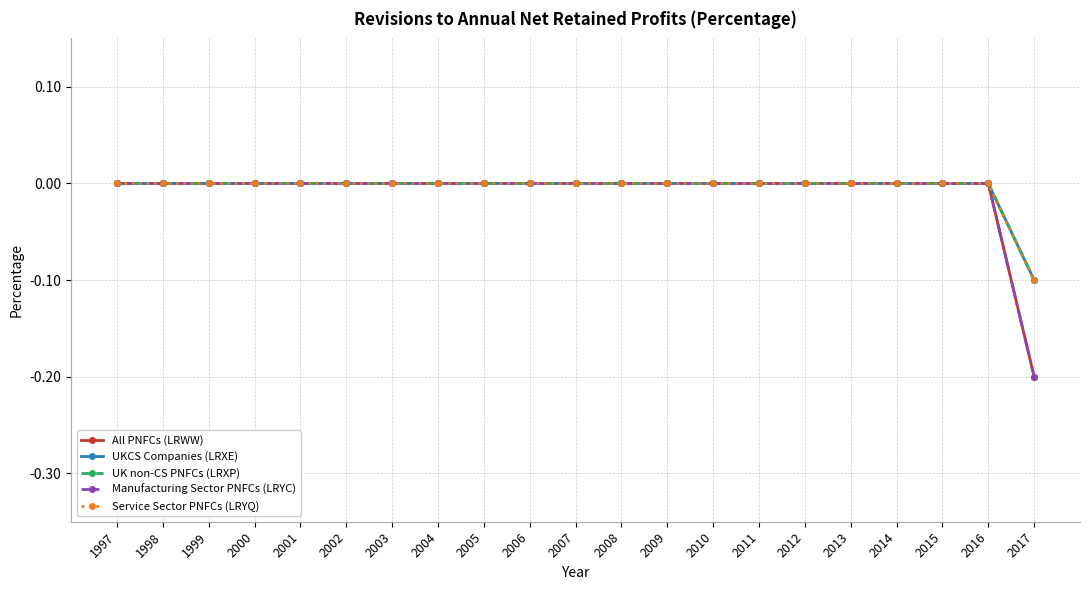

How many categories are shown in the chart?

21